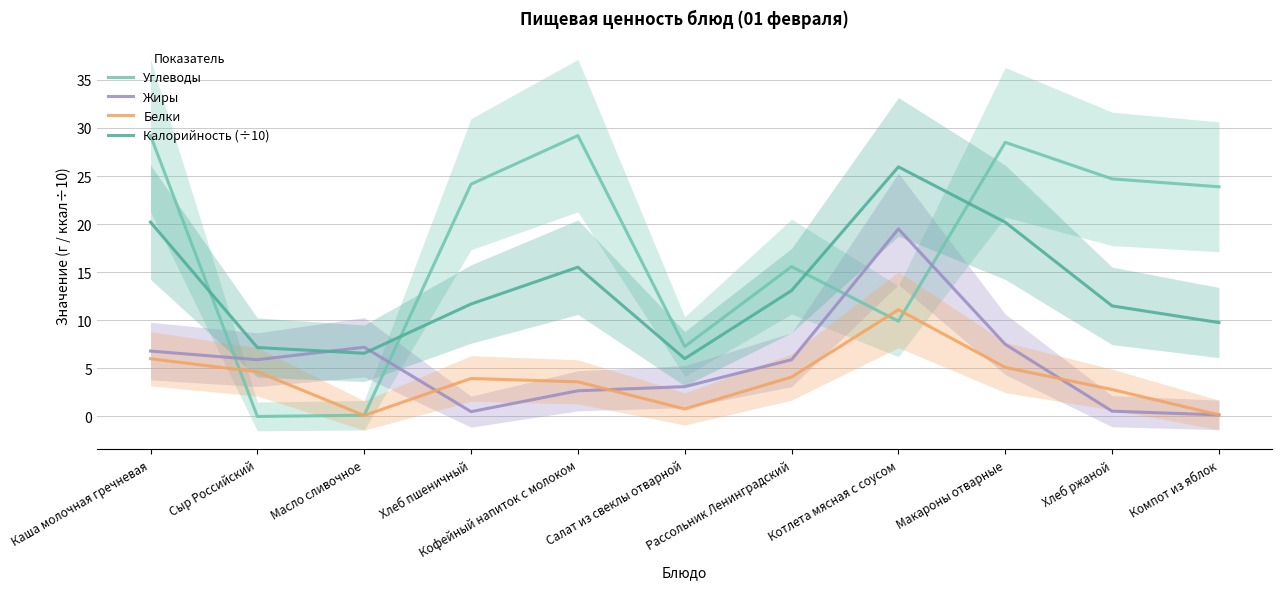

Read the Жиры value at Кофейный напиток с молоком.

2.7